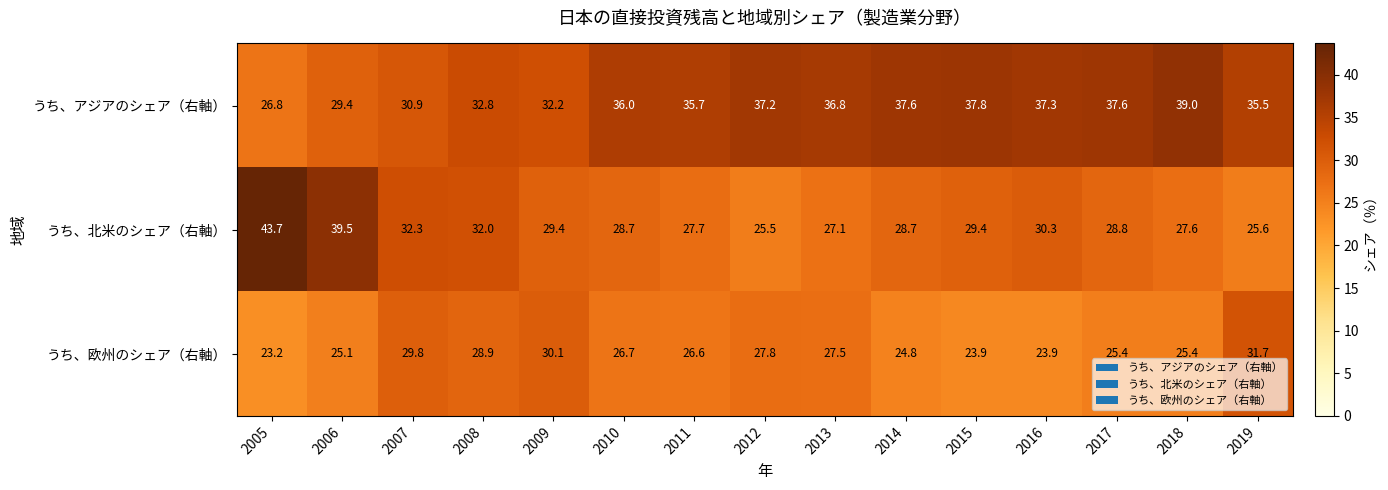

What is the lowest value of the うち、欧州のシェア（右軸） series?

23.2